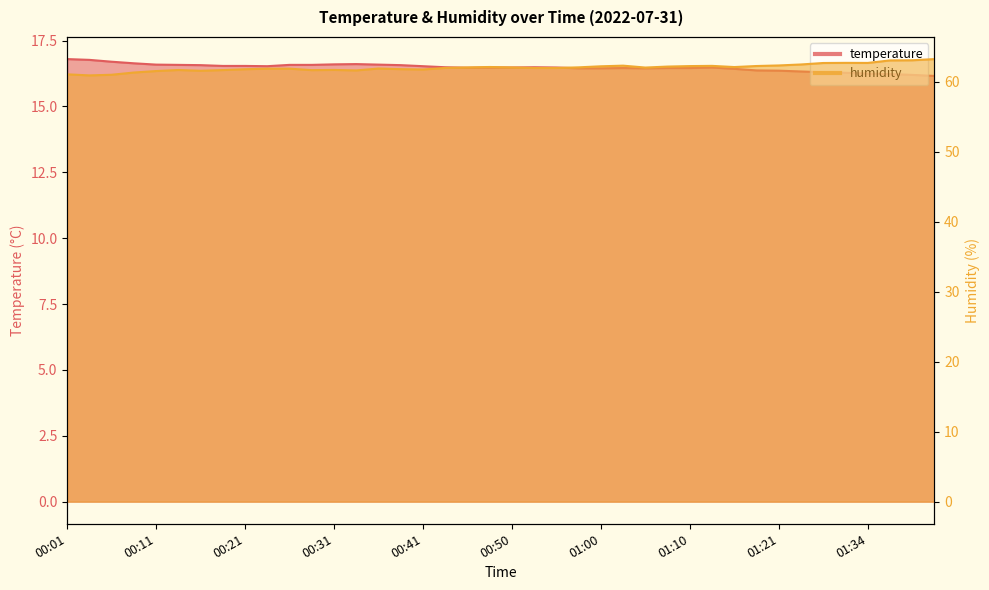

How many interior local valleys does the humidity series have?

8